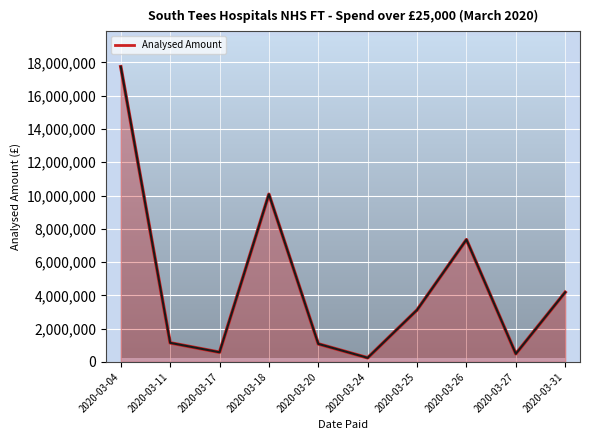

What is the sum of all values?

46033374.3